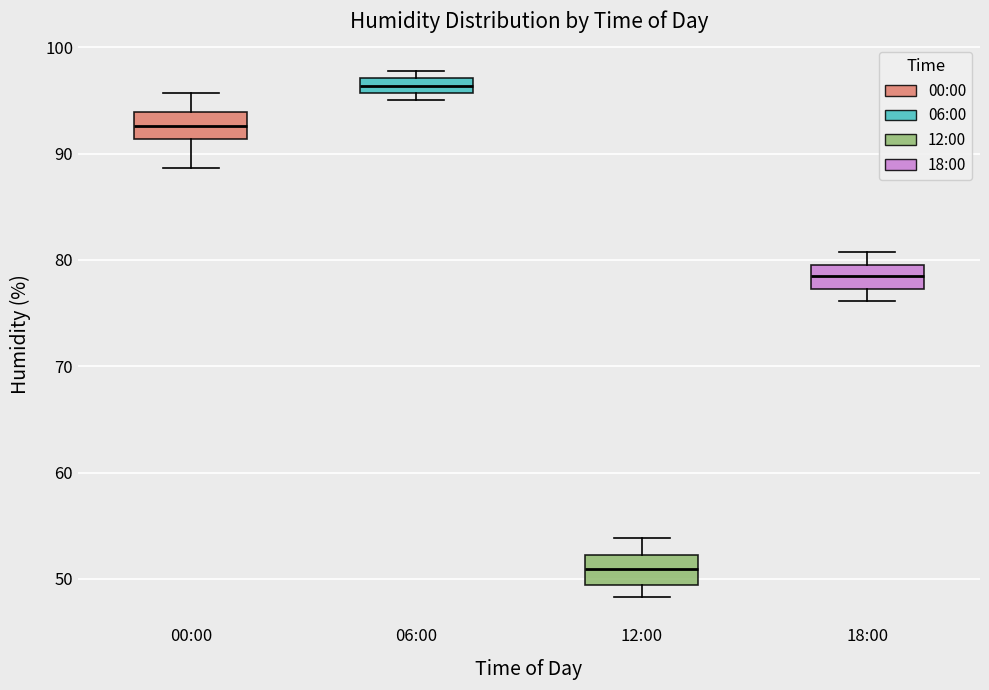

Where does the upper whisker of the box for 00:00 end on the y-axis? The values are not printed on the chart, so give them approximately, as read against the axis.

96